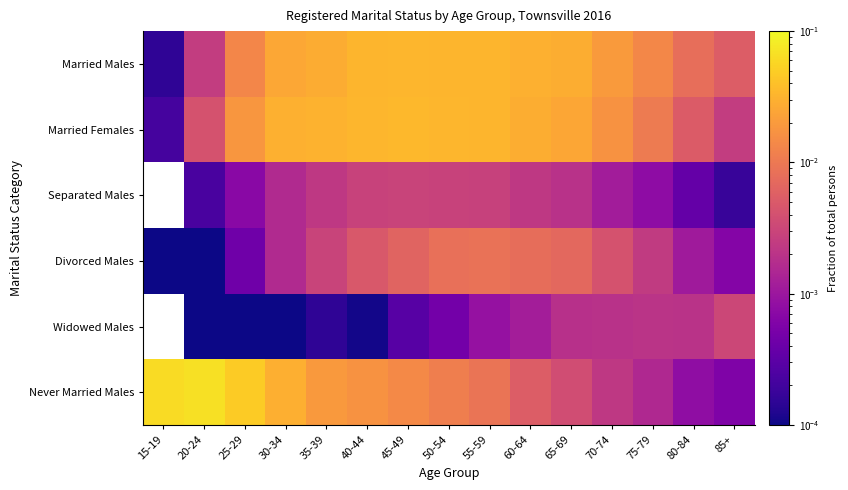

Which series has the largest total across all categories?

Married Females